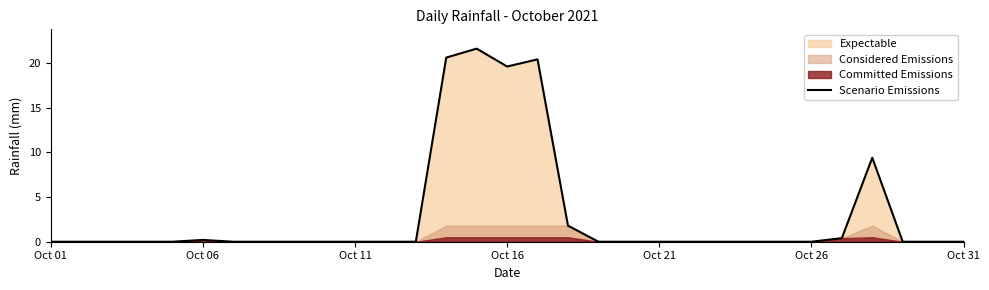

Reading left to right, list all the values displayed in this chart.

0.0	0.0	0.0	0.0	0.0	0.2	0.0	0.0	0.0	0.0	0.0	0.0	0.0	20.6	21.6	19.6	20.4	1.8	0.0	0.0	0.0	0.0	0.0	0.0	0.0	0.0	0.4	9.4	0.0	0.0	0.0